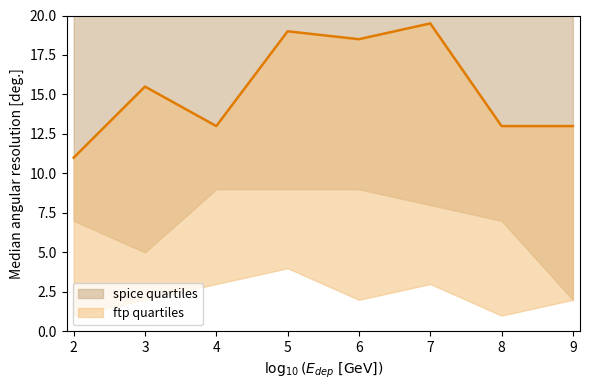

What is the difference between the col_3_line values at 5 and 8?

7